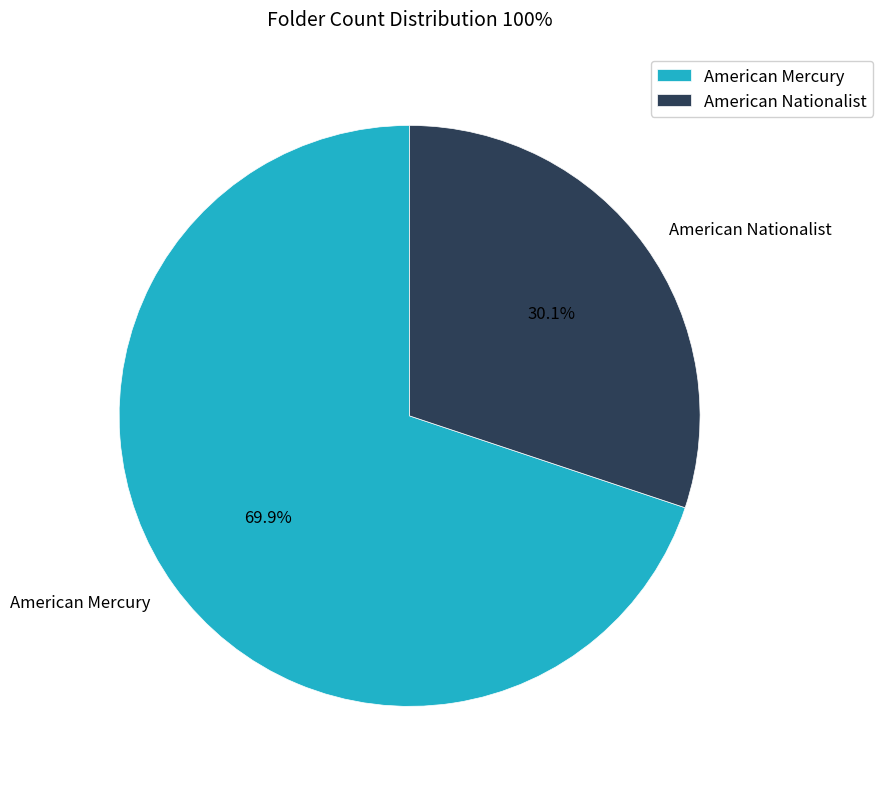

Rank the categories by value from highest to lowest.

American Mercury, American Nationalist